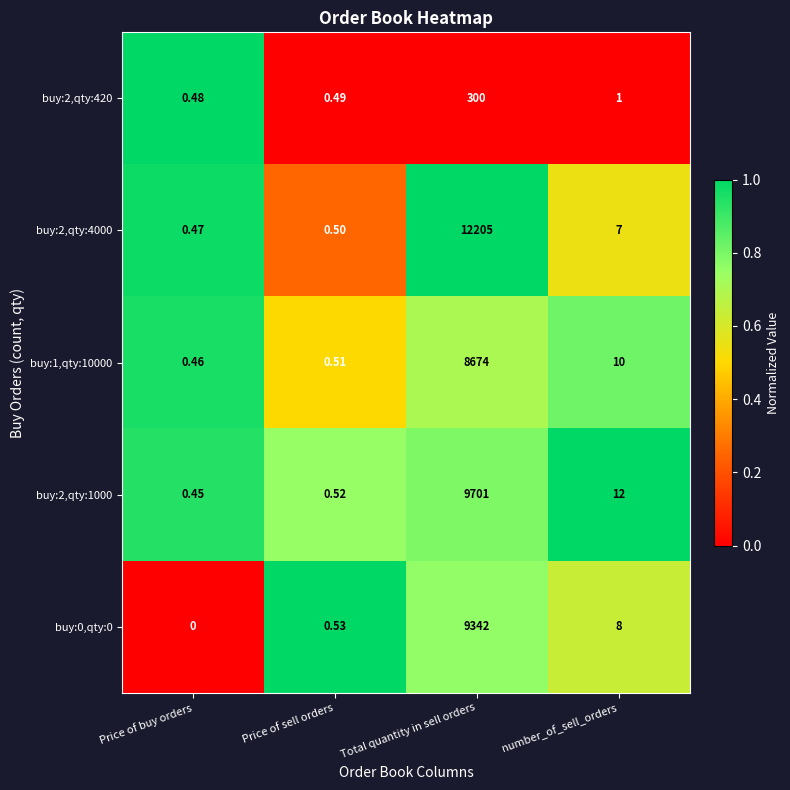

At which label does buy:1,qty:10000 reach its peak?

Total quantity in sell orders